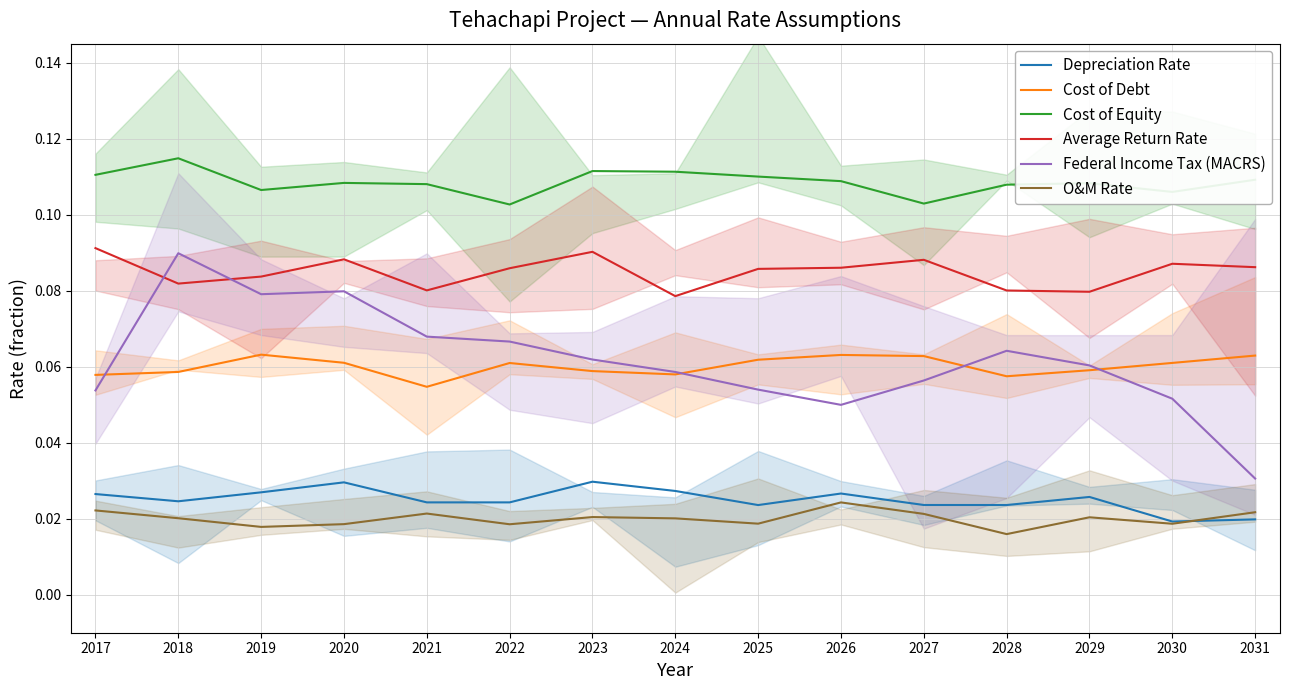

Reading left to right, list all the values displayed in this chart.

Depreciation Rate: 0.0	0.0	0.0	0.0	0.0	0.0	0.0	0.0	0.0	0.0	0.0	0.0	0.0	0.0	0.0
Cost of Debt: 0.1	0.1	0.1	0.1	0.1	0.1	0.1	0.1	0.1	0.1	0.1	0.1	0.1	0.1	0.1
Cost of Equity: 0.1	0.1	0.1	0.1	0.1	0.1	0.1	0.1	0.1	0.1	0.1	0.1	0.1	0.1	0.1
Average Return Rate: 0.1	0.1	0.1	0.1	0.1	0.1	0.1	0.1	0.1	0.1	0.1	0.1	0.1	0.1	0.1
Federal Income Tax (MACRS): 0.1	0.1	0.1	0.1	0.1	0.1	0.1	0.1	0.1	0.0	0.1	0.1	0.1	0.1	0.0
O&M Rate: 0.0	0.0	0.0	0.0	0.0	0.0	0.0	0.0	0.0	0.0	0.0	0.0	0.0	0.0	0.0